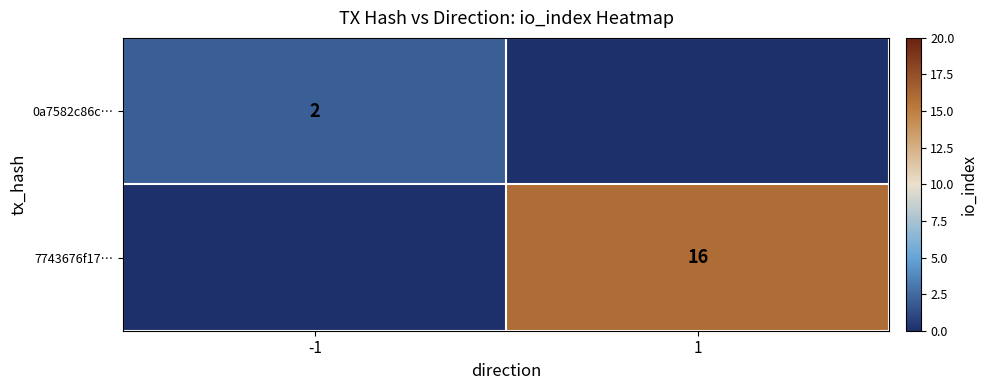

How many series are shown in this chart?

2